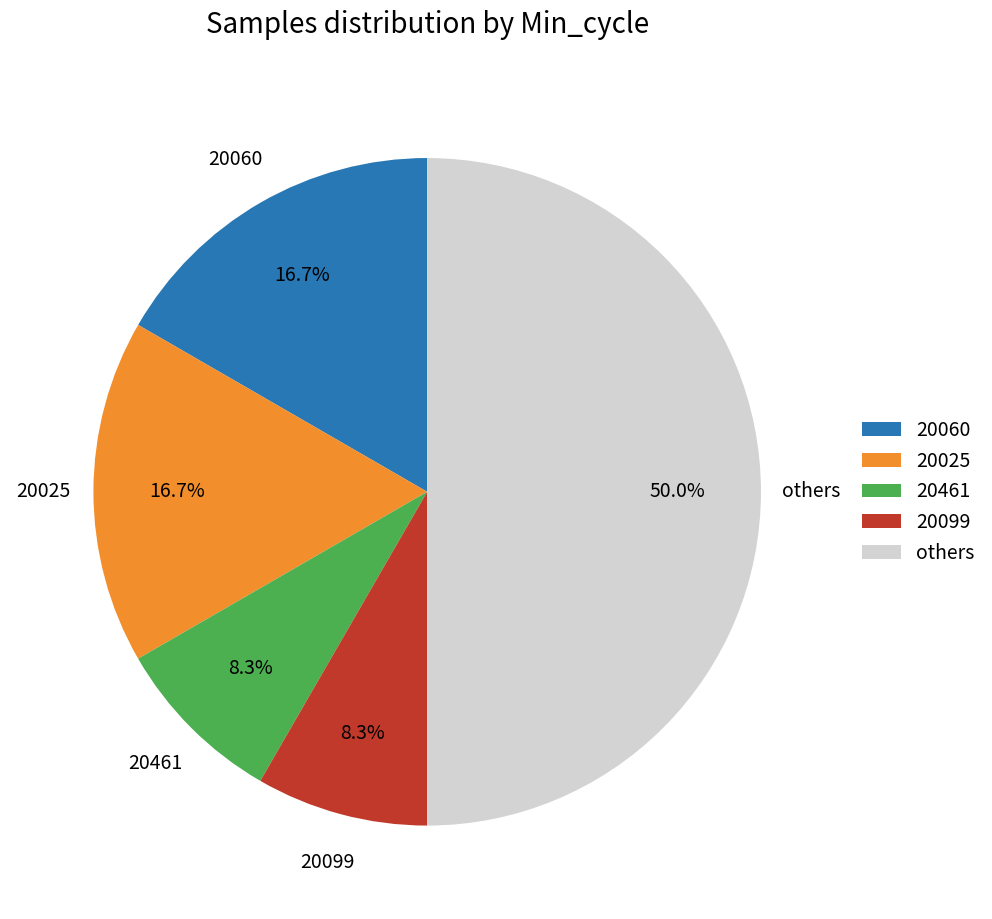

What portion of the pie excludes 20060?

83.3%